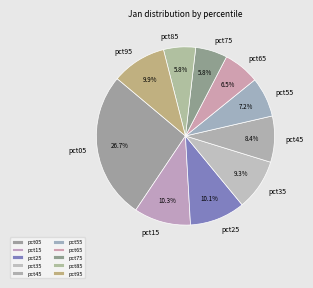

What is the ratio of the value at pct75 to the value at pct05?

0.2